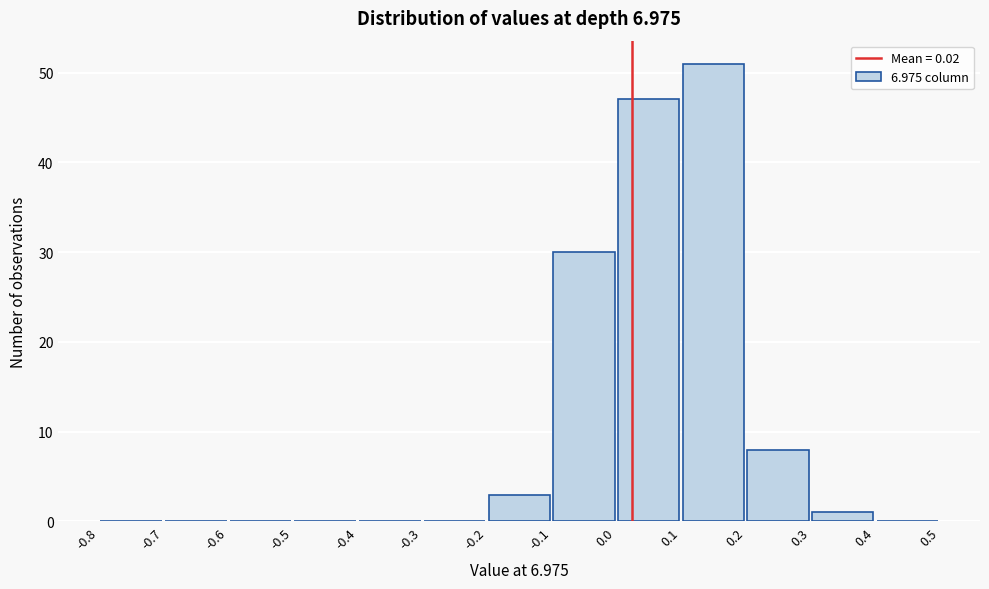

Reading left to right, transcribe this chart: for each bar, give the range it covers on the x-axis and its height. The values are not printed on the chart, so give them approximately, as read against the axis.

-0.8 to -0.7: 0
-0.7 to -0.6: 0
-0.6 to -0.5: 0
-0.5 to -0.4: 0
-0.4 to -0.3: 0
-0.3 to -0.2: 0
-0.2 to -0.1: 3
-0.1 to 0.0: 30
0.0 to 0.1: 47
0.1 to 0.2: 51
0.2 to 0.3: 8
0.3 to 0.4: 1
0.4 to 0.5: 0